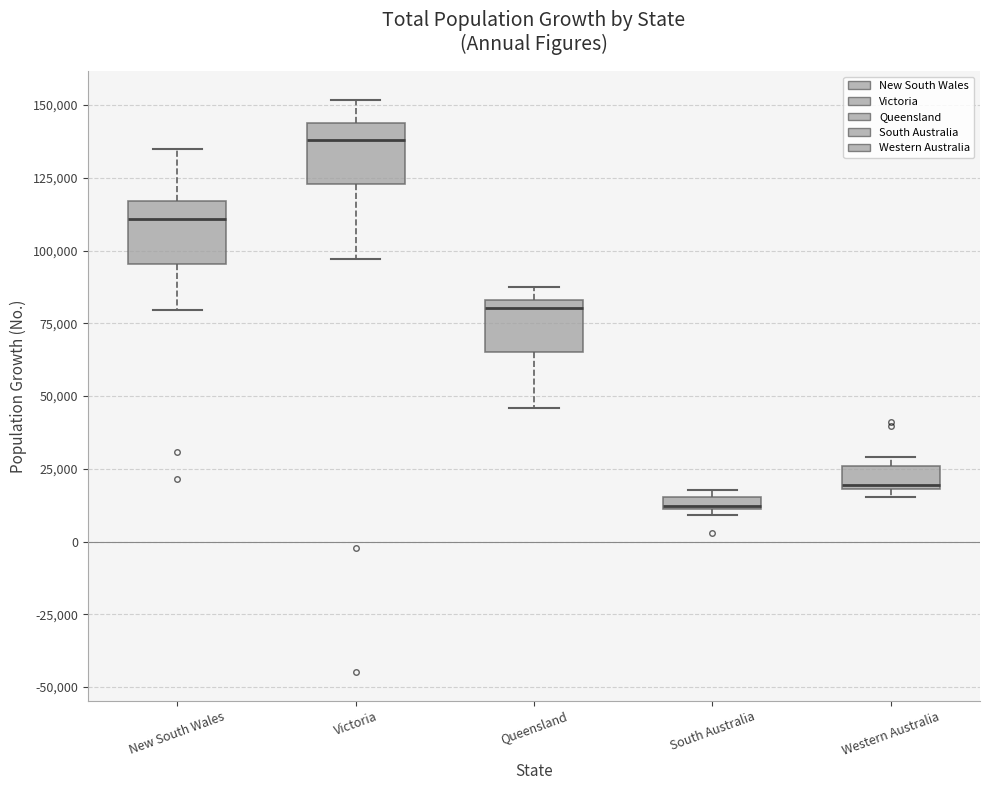

Where is the lower edge of the box for Queensland on the y-axis? The values are not printed on the chart, so give them approximately, as read against the axis.

65000